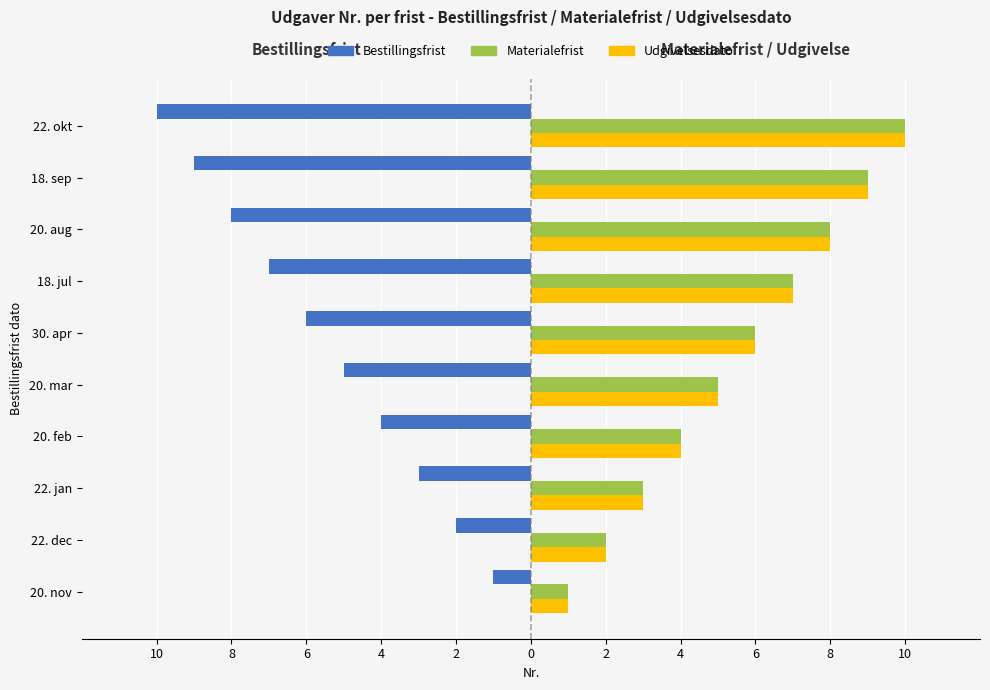

What are all the series names shown in the legend?

Bestillingsfrist, Materialefrist, Udgivelsesdato